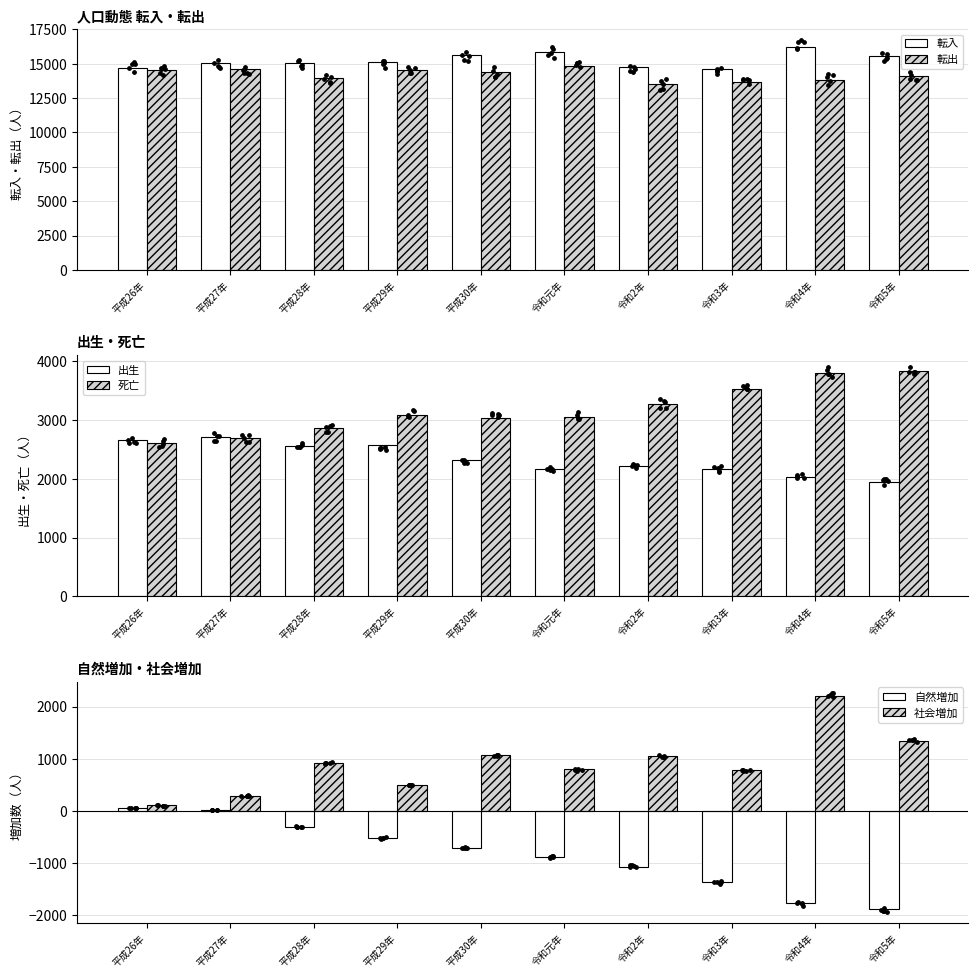

What are all the series names shown in the legend?

転入, 転出, 出生, 死亡, 自然増加, 社会増加